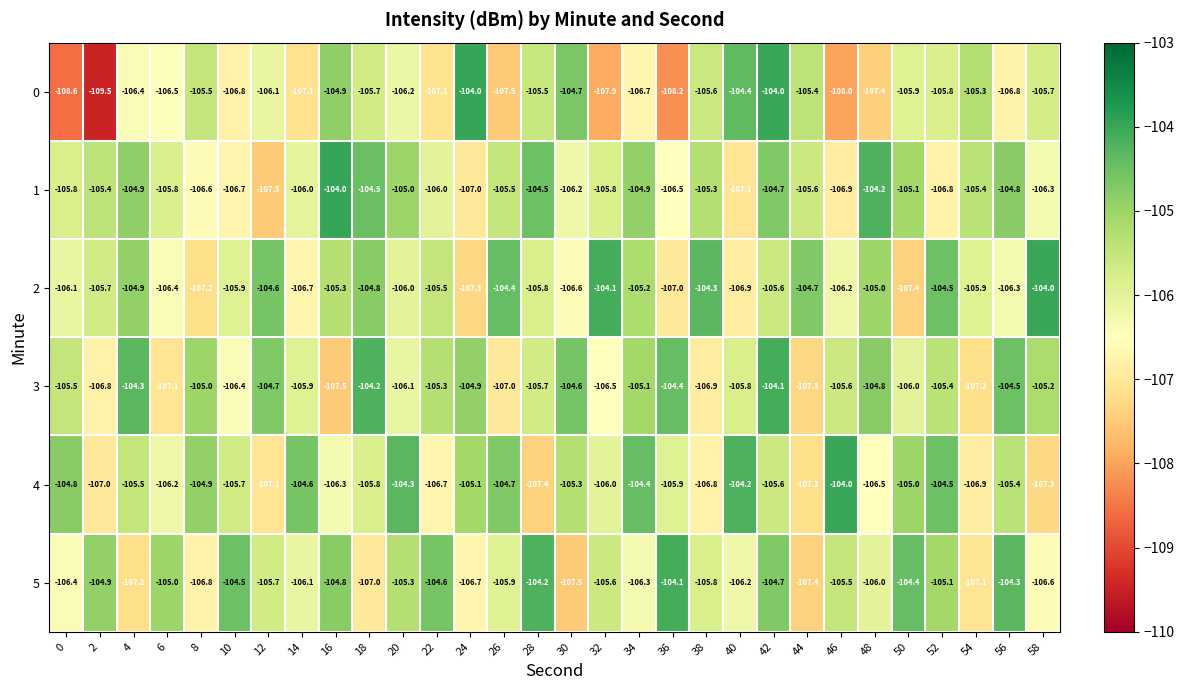

Is the value of 5 at 48 greater than the value of 3 at 28?

No